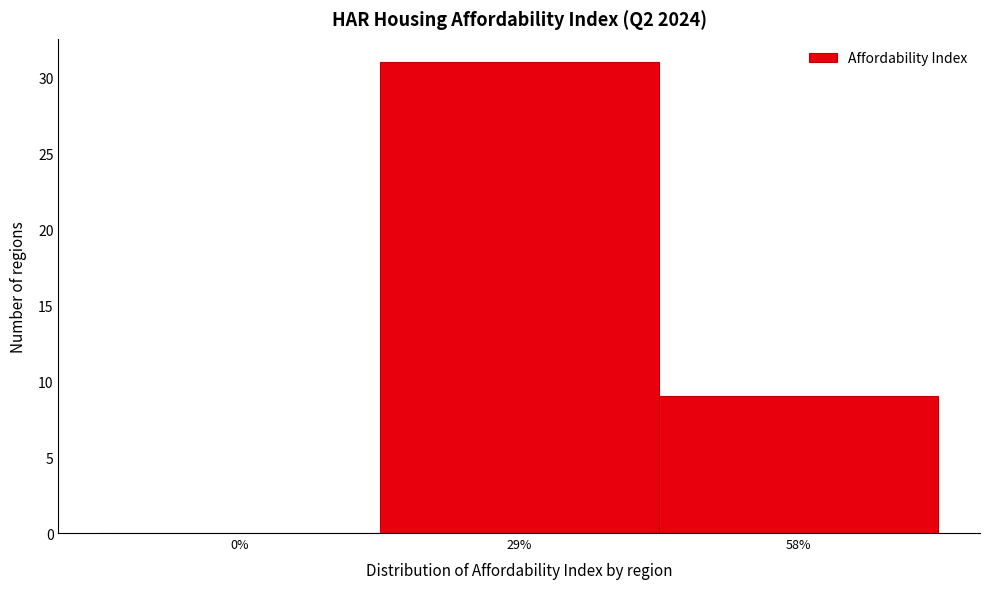

Reading left to right, extract all data points from this chart.

0%=0	29%=31	58%=9